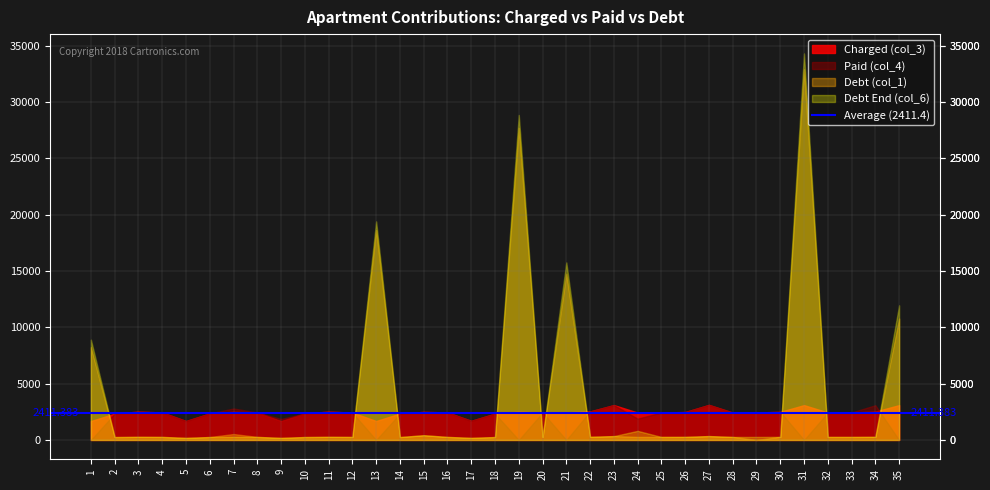

Is the value of Paid (col_4) at 8 greater than the value of Debt End (col_6) at 33?

Yes